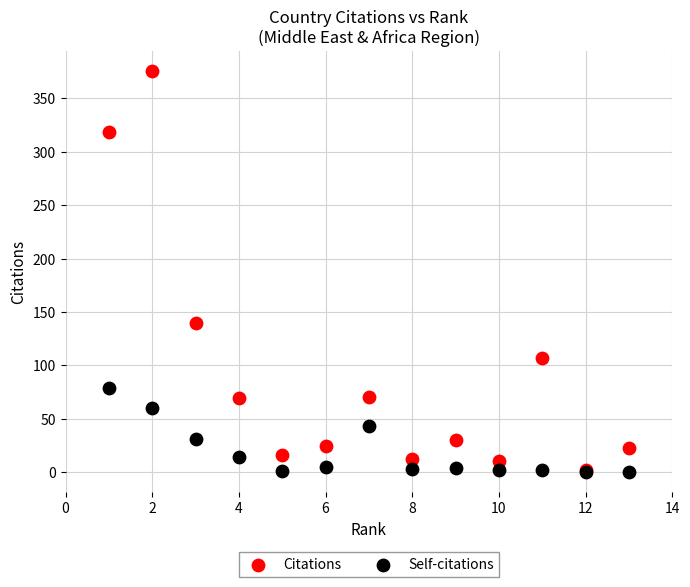

Which series has the widest spread of Y values?

Citations